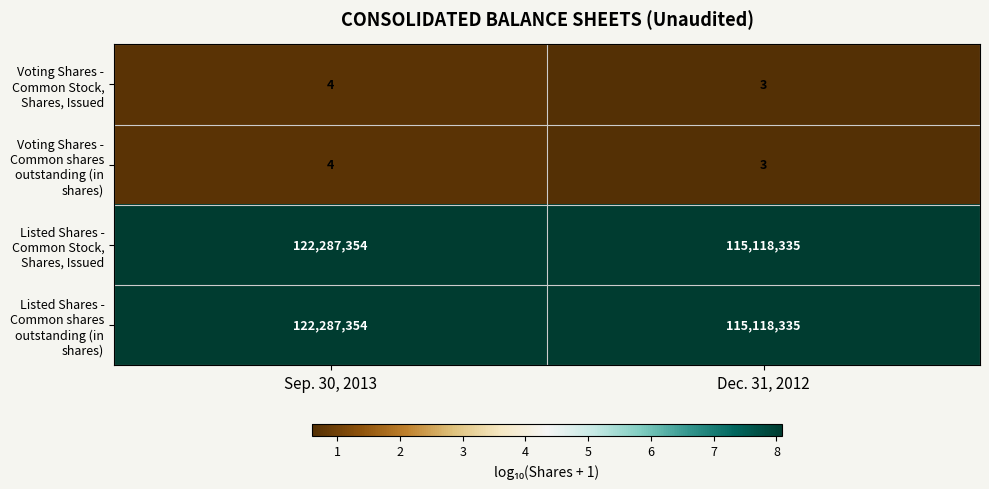

At which category is the sum across all series the highest?

Sep. 30, 2013